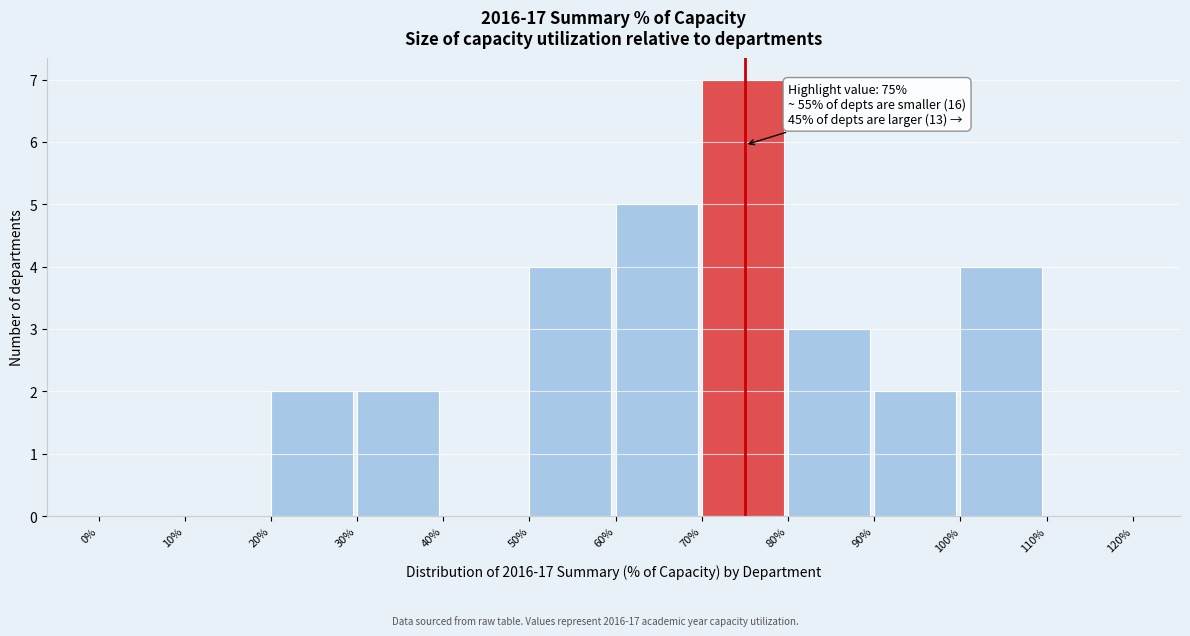

Reading left to right, what are all the values shown in this chart?

0%=0	10%=0	20%=2	30%=2	40%=0	50%=4	60%=5	70%=7	80%=3	90%=2	100%=4	110%=0